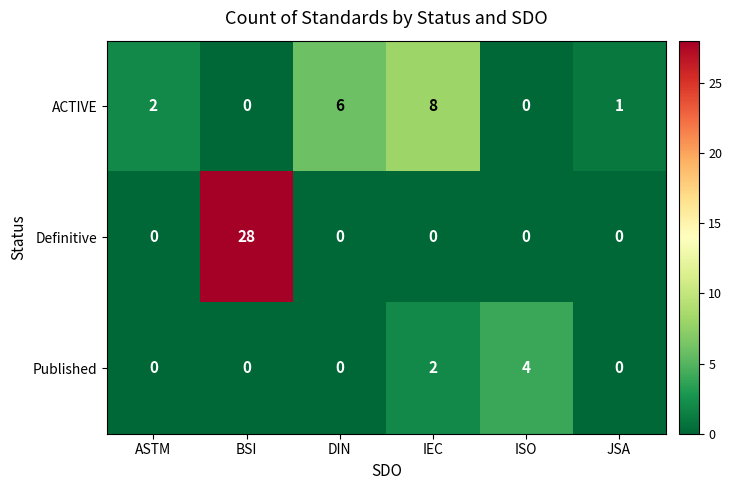

What is the sum of the ACTIVE values at ASTM and DIN?

8